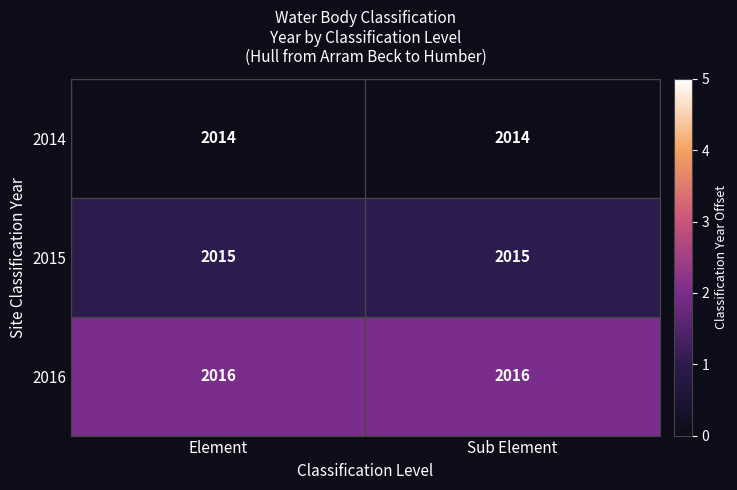

Which series has the largest total across all categories?

2016